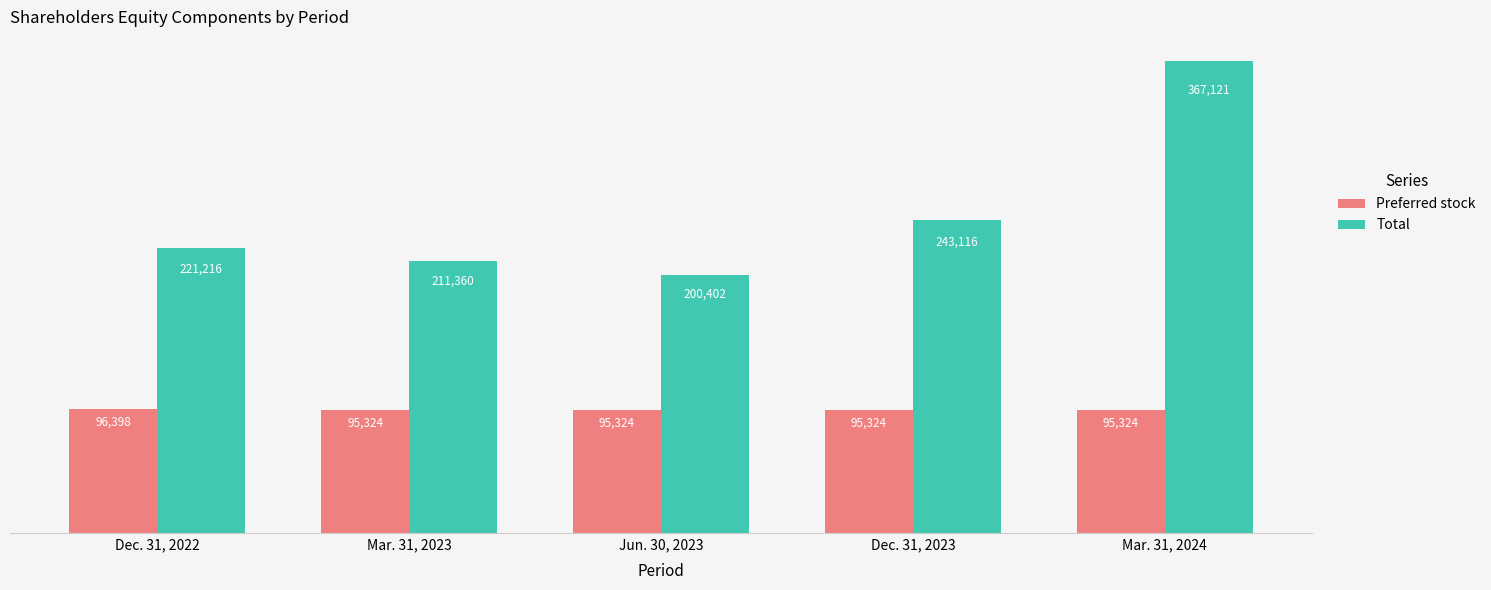

What is the label of the 3rd bar from the left?

Jun. 30, 2023